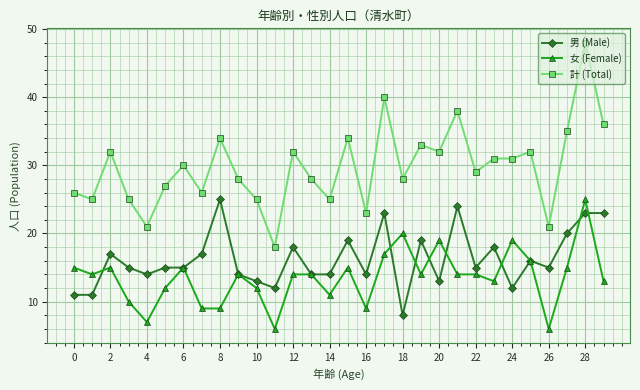

True or false: 男 (Male) has more than 0 interior local peaks.

True